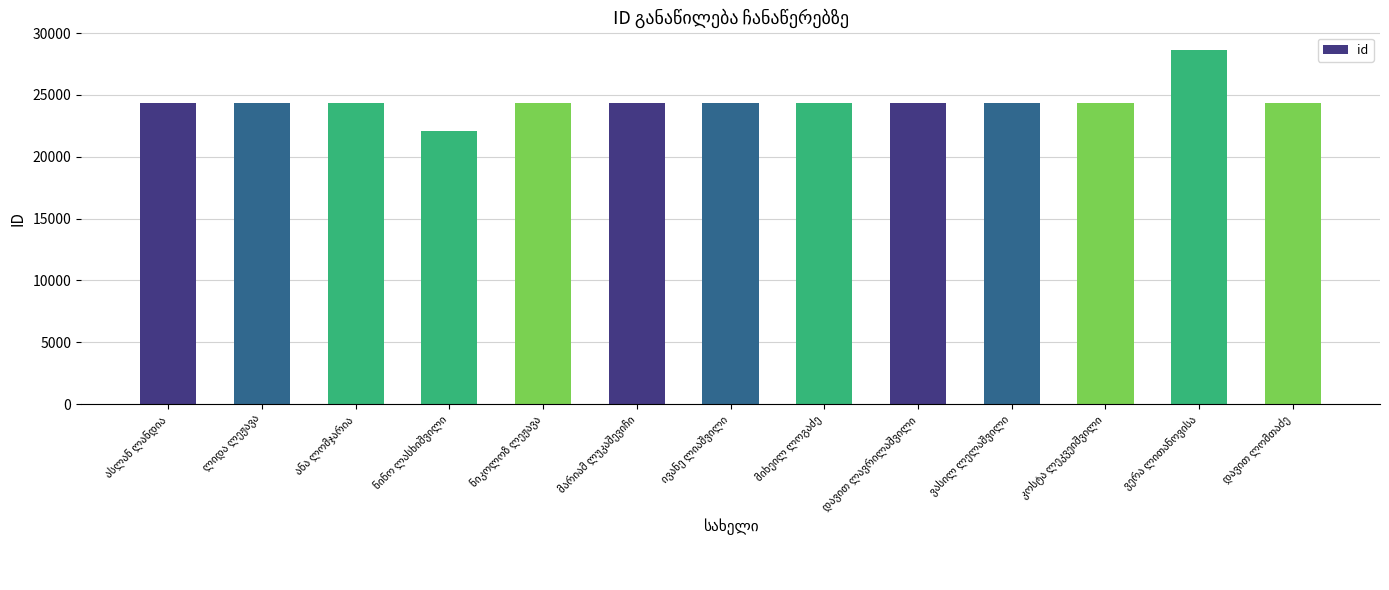

What is the value of the 2nd bar from the left?

24320